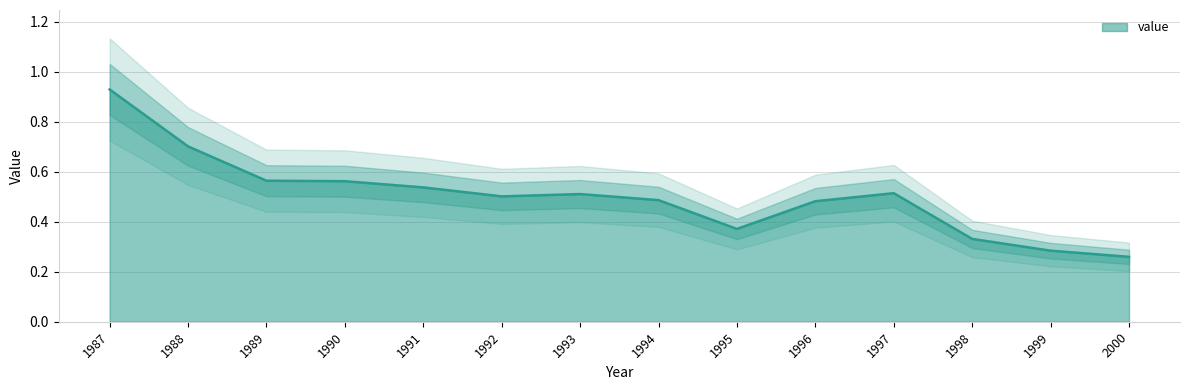

Reading right to left, extract all data points from this chart.

0.3	0.3	0.3	0.5	0.5	0.4	0.5	0.5	0.5	0.5	0.6	0.6	0.7	0.9